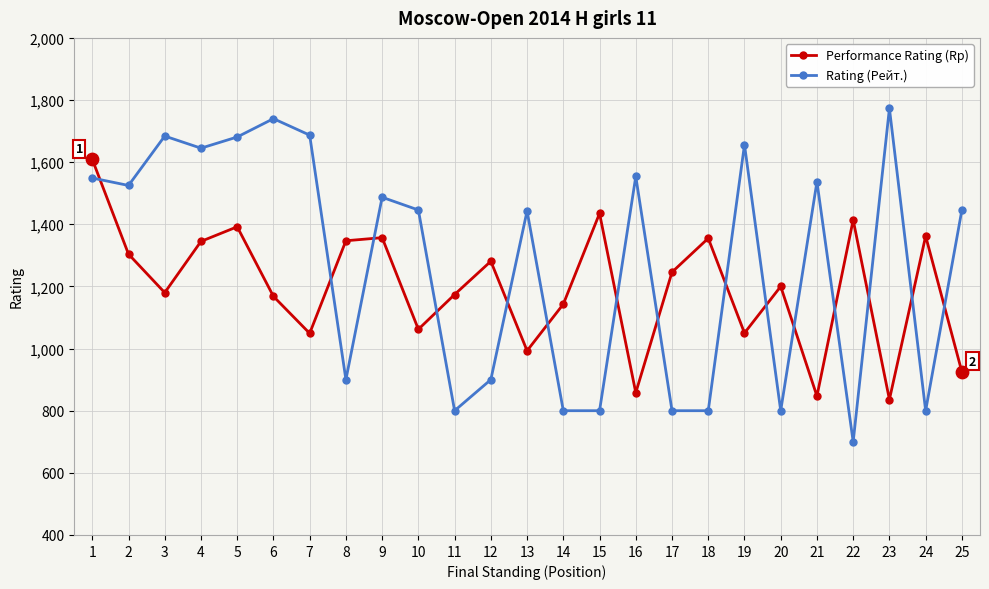

Which series has the widest spread of values?

Rating (Рейт.)